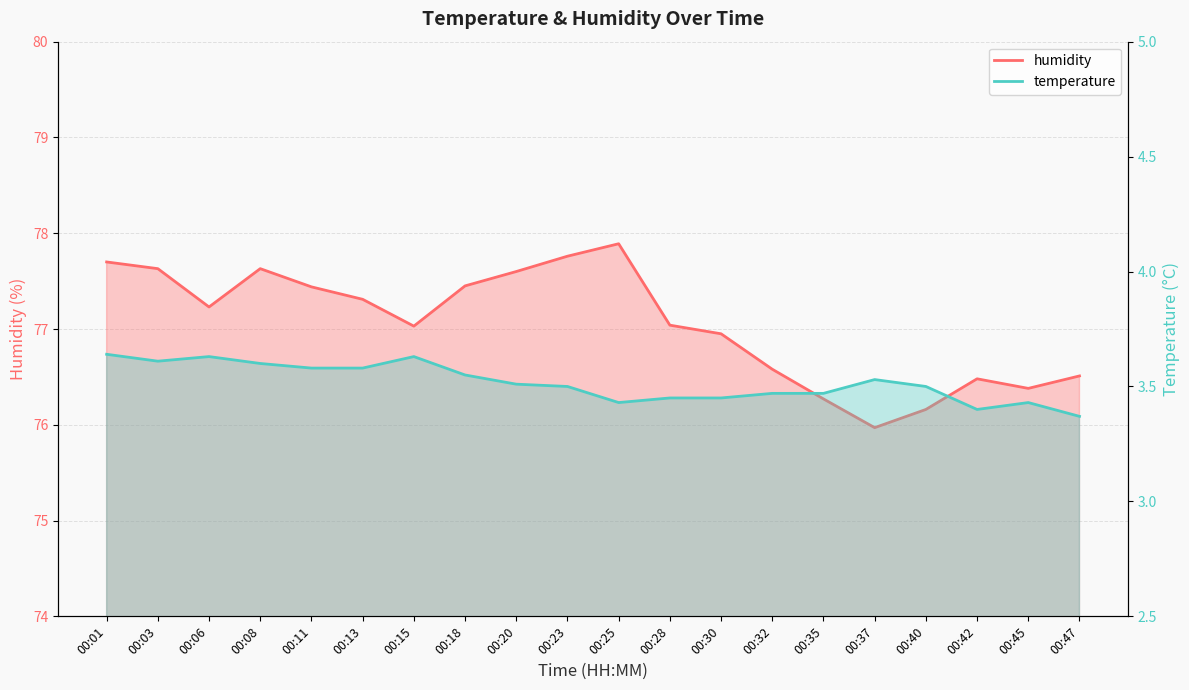

Where is the first local maximum for humidity?

00:08